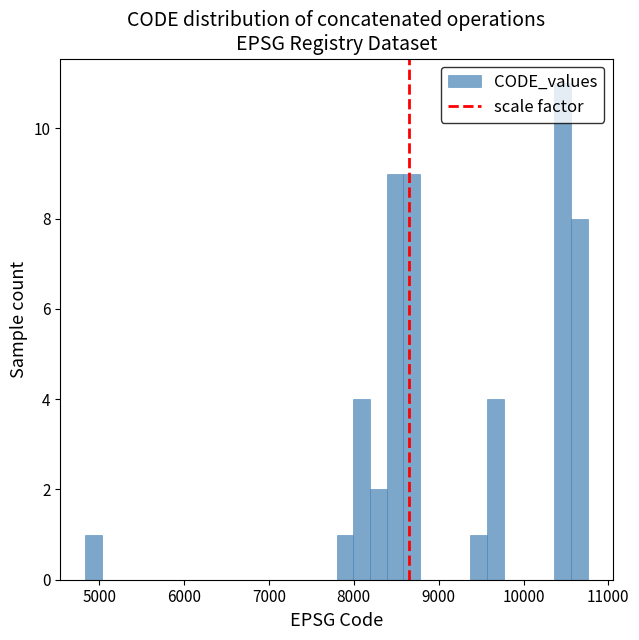

Read against the x-axis, roughly where is the centre of the tallest bar?

10500